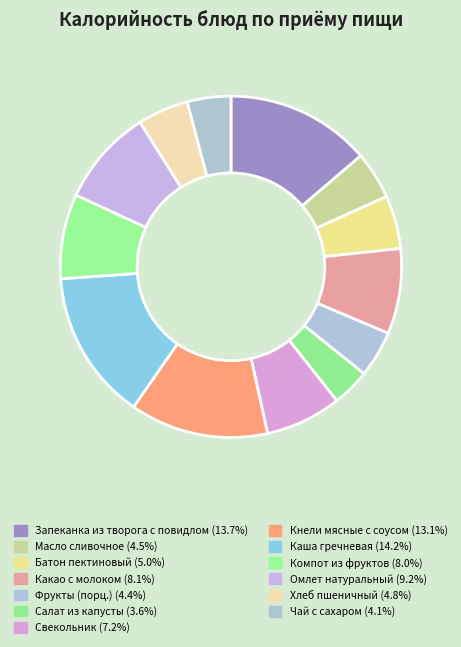

Count the number of slices in the pie.

13